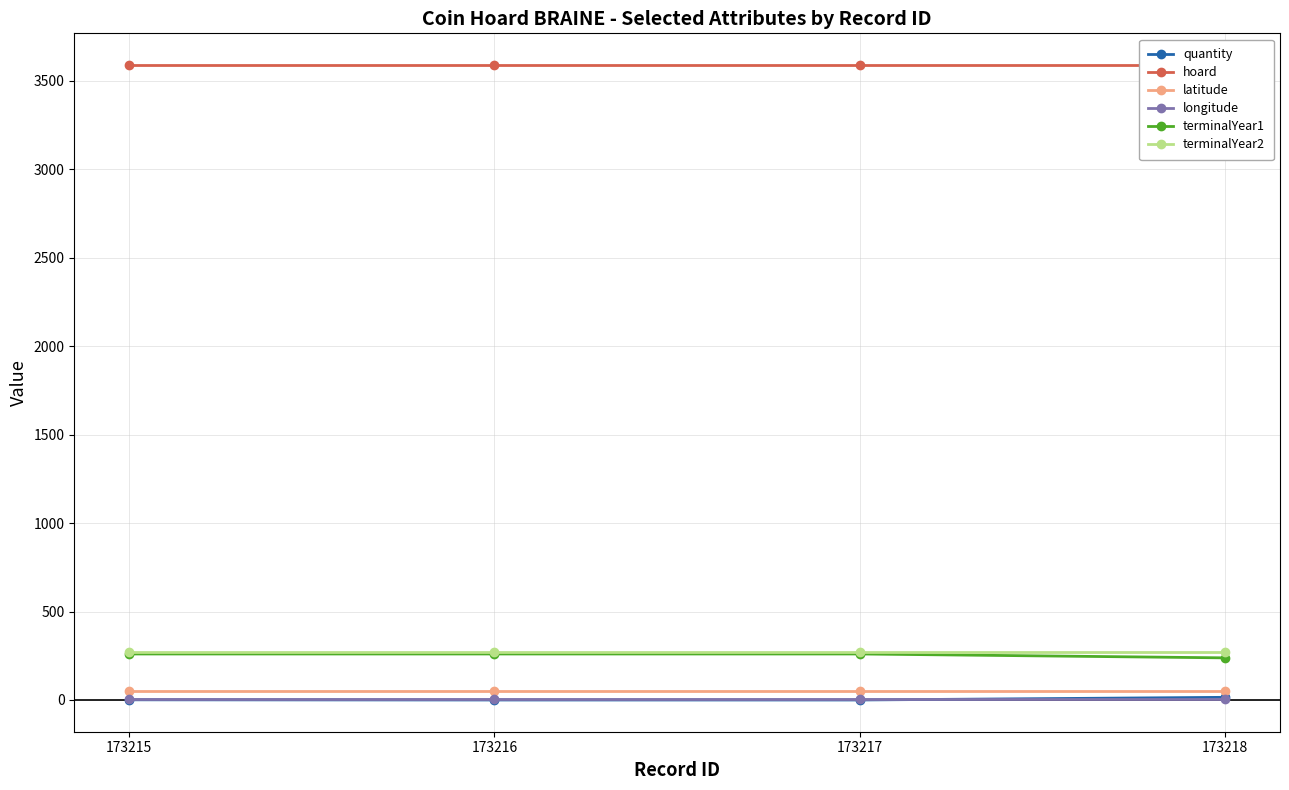

At how many categories does at least one series exceed 2421?

4